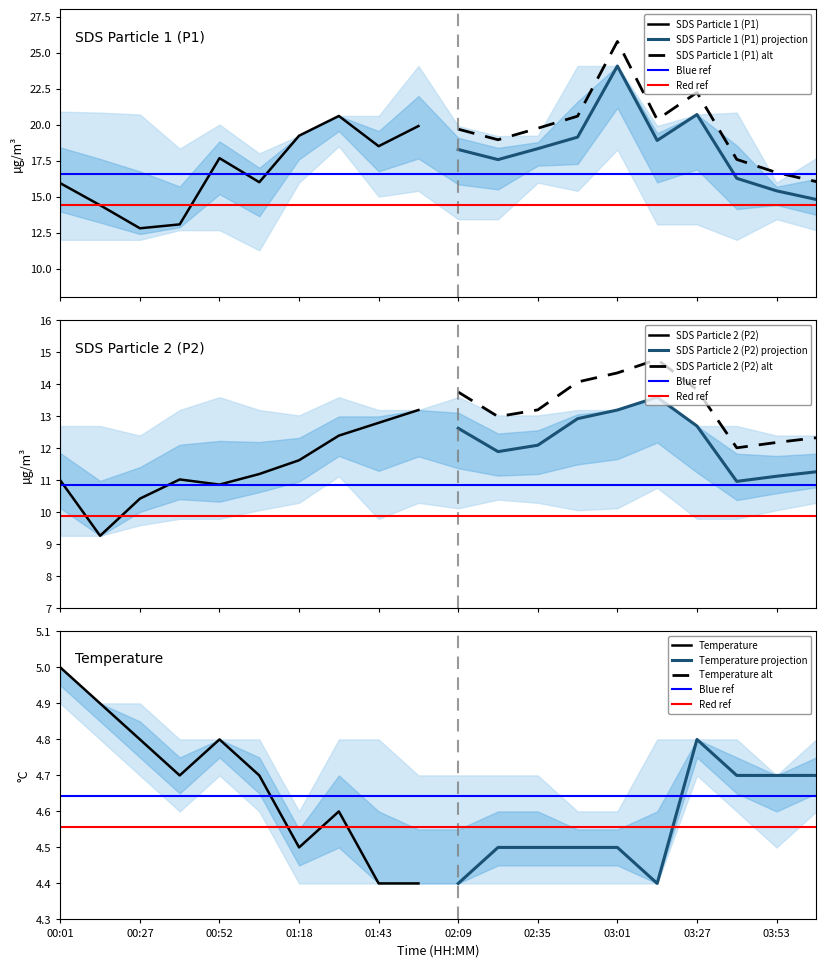

Does the chart have visible grid lines?

No